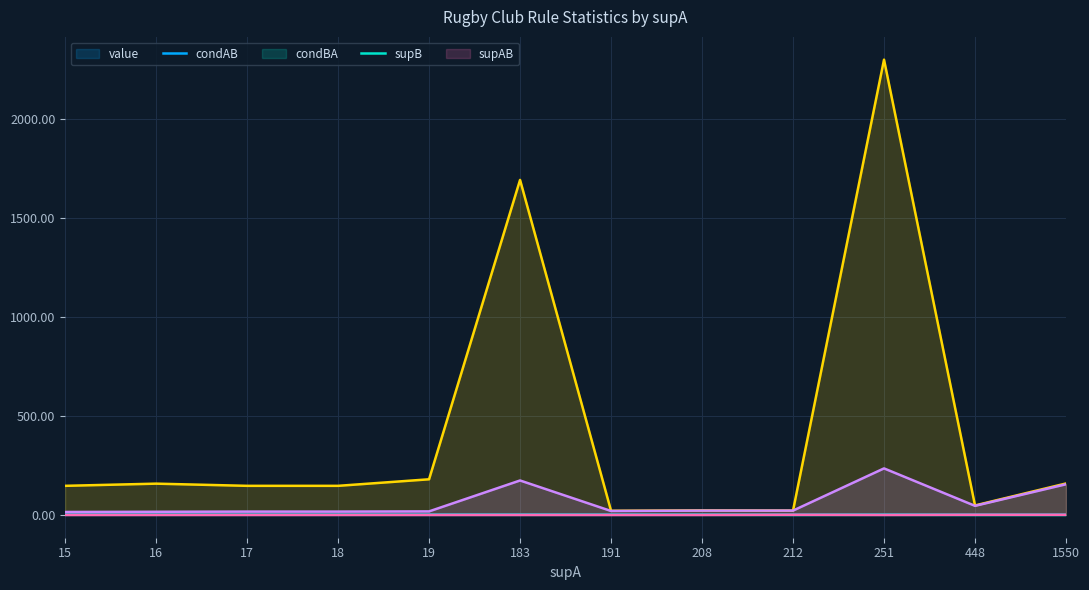

What is the greatest value displayed?

2298.0